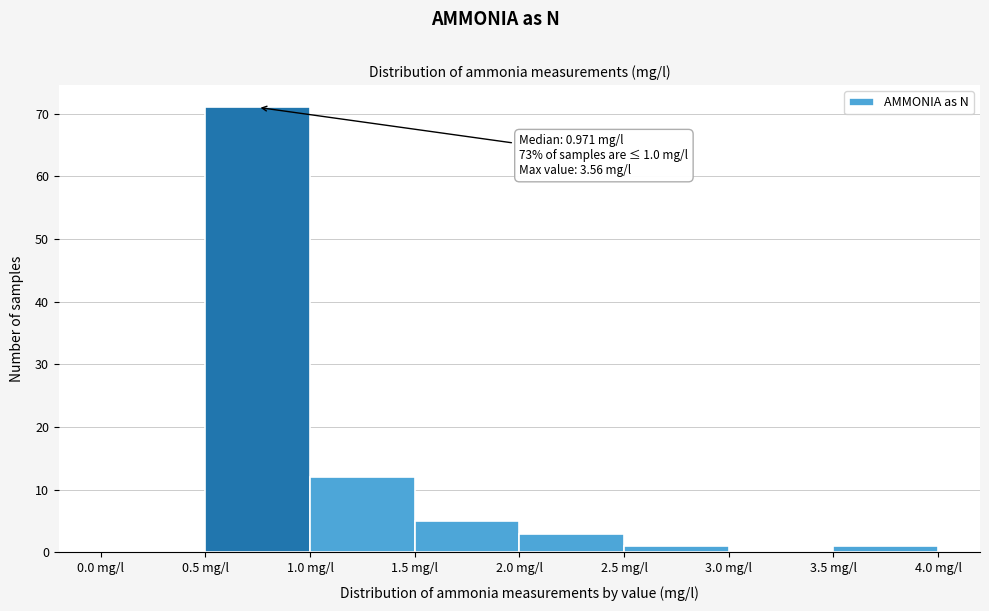

Which range on the x-axis has the tallest bar?

0.5 to 1.0